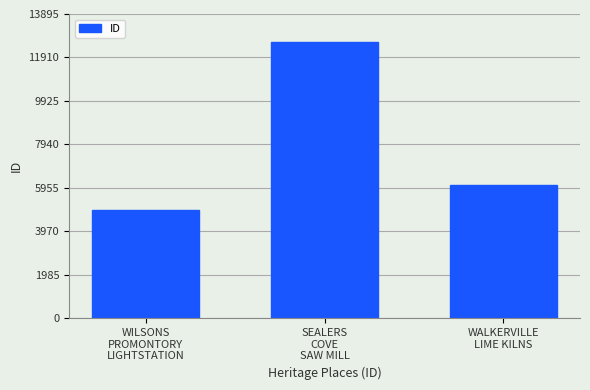

Are the bars horizontal?

No